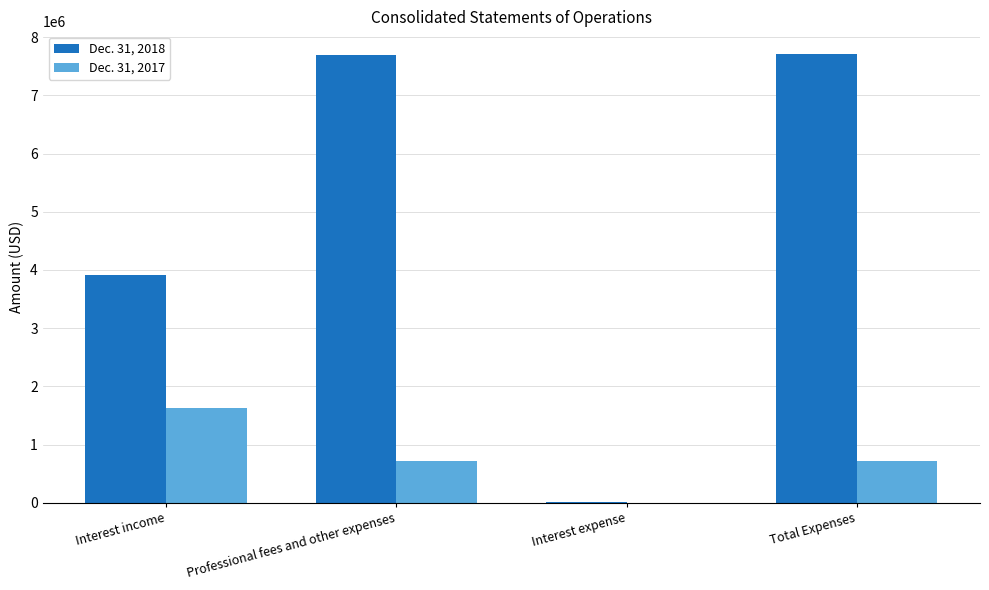

Which series has the largest total across all categories?

Dec. 31, 2018